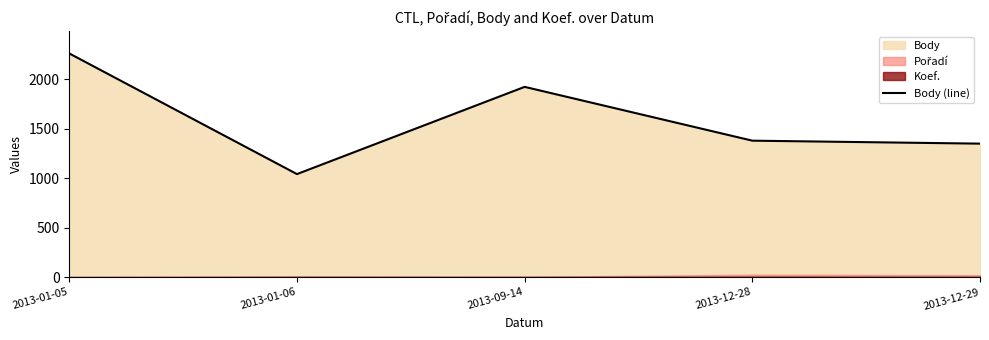

The chart shows a value of 1130 at 2013-09-14. True or false?

False